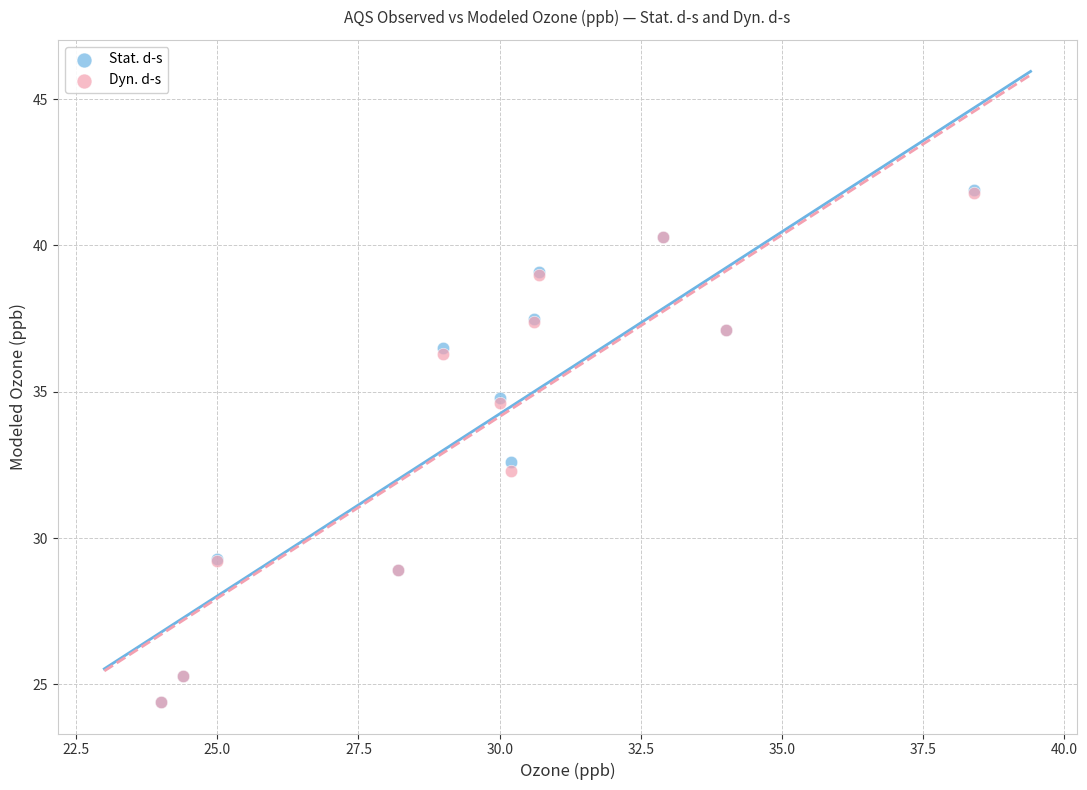

In the Stat. d-s series, what Y value is closest to 33?

32.6